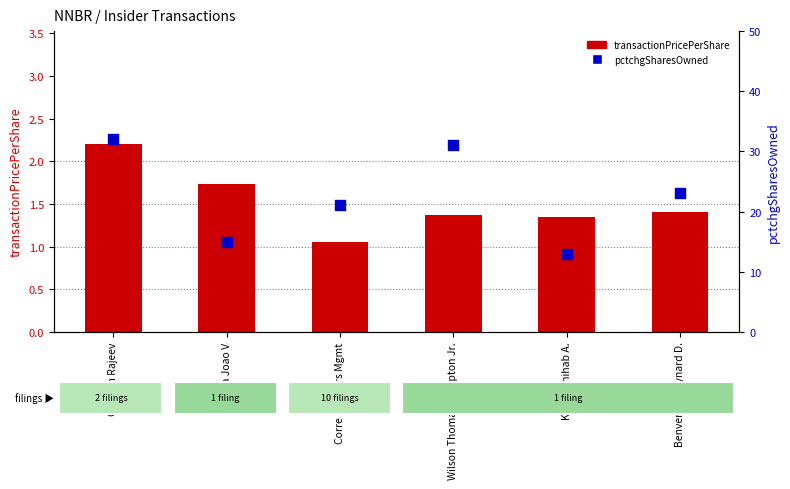

At which category is the sum across all series the highest?

Gautam Rajeev